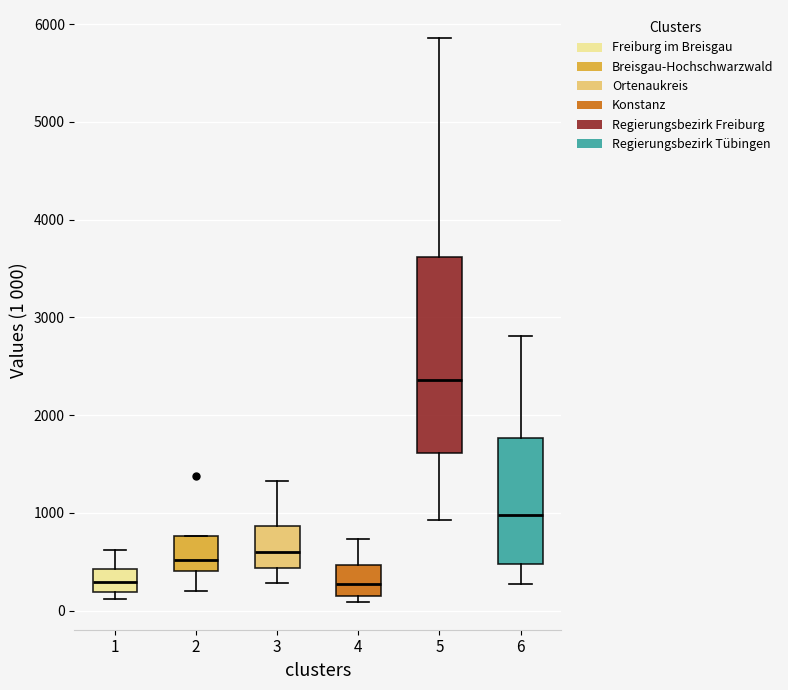

Comparing the boxes themselves (not the whiskers), which one is the tallest?

5